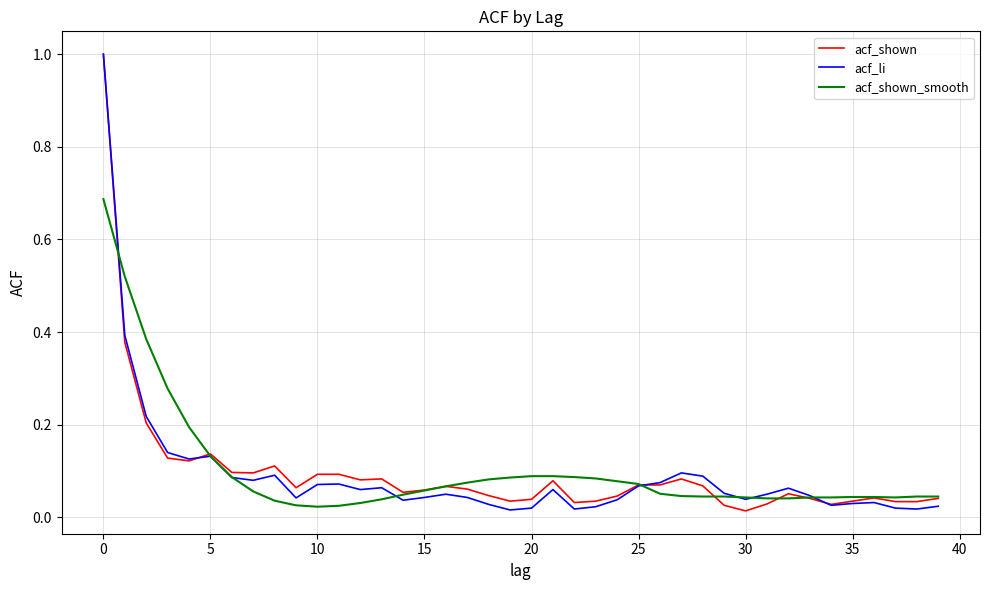

What is the highest value of the acf_li series?

1.0